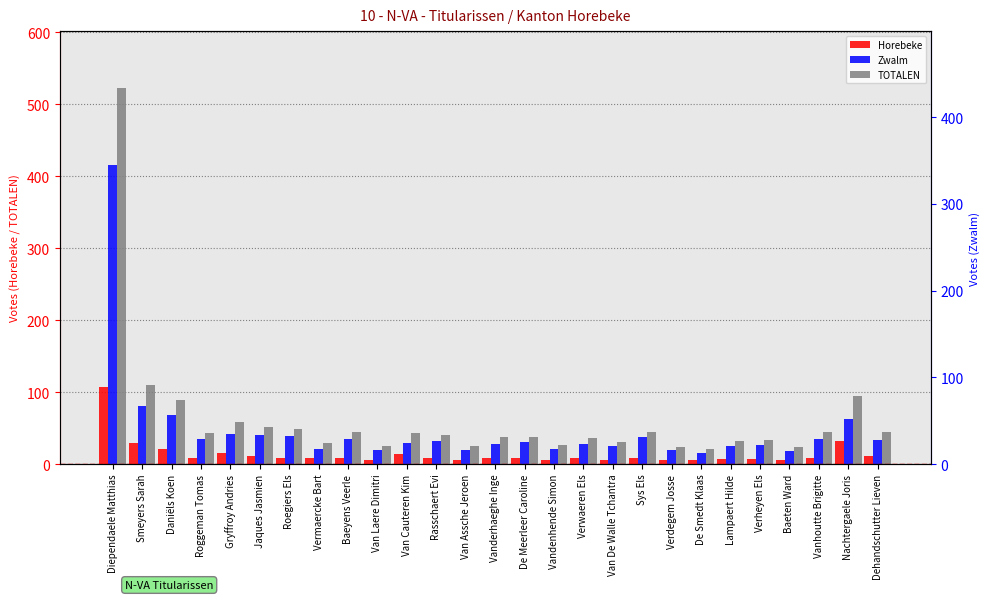

What is the total value across all series at Vandenhende Simon?

54